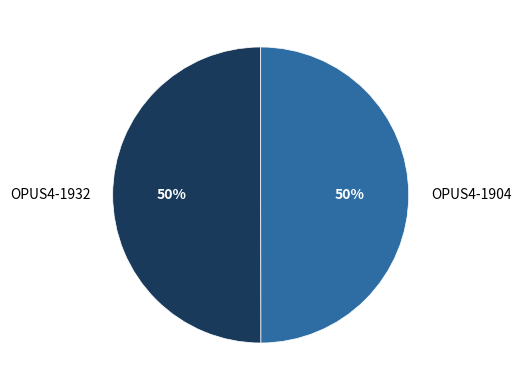

Approximately how many times larger is the value at OPUS4-1904 compared to OPUS4-1932?

1.0